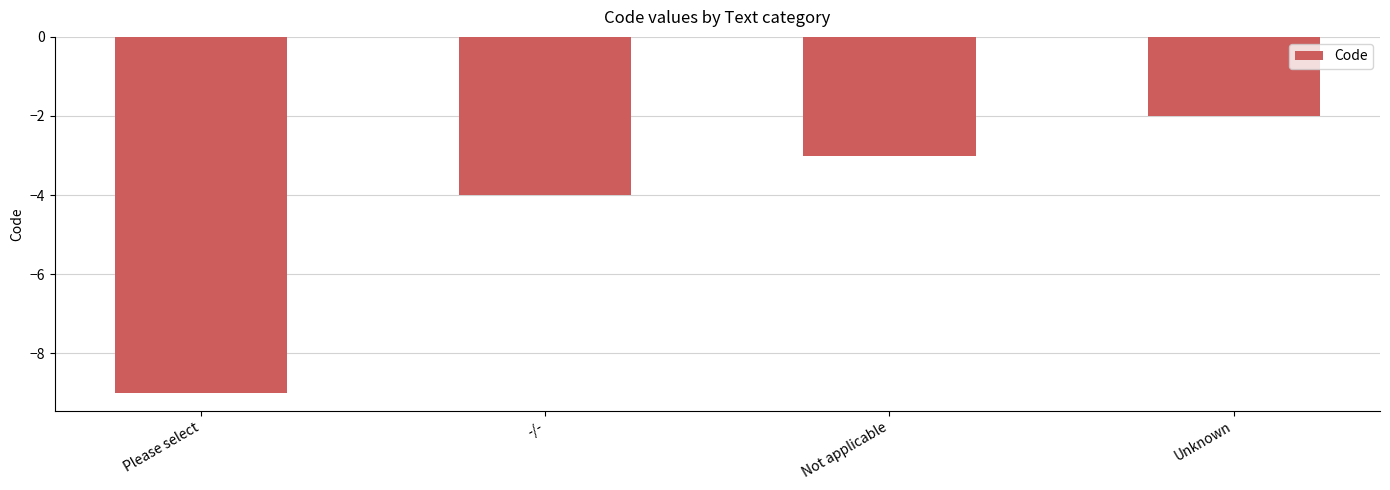

Rank the categories by value from highest to lowest.

Unknown, Not applicable, -/-, Please select